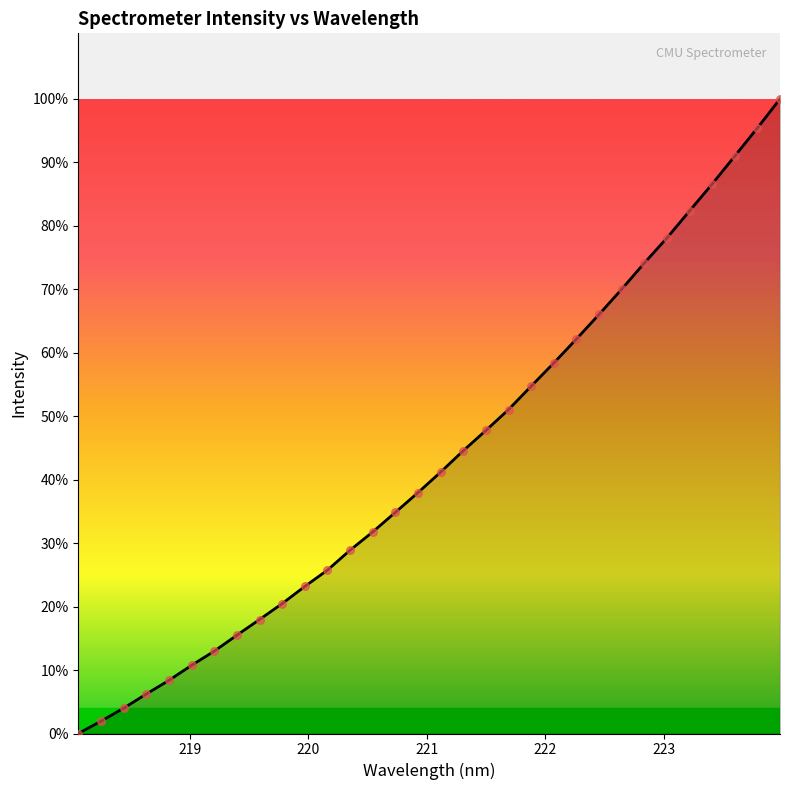

Does the chart have visible grid lines?

No